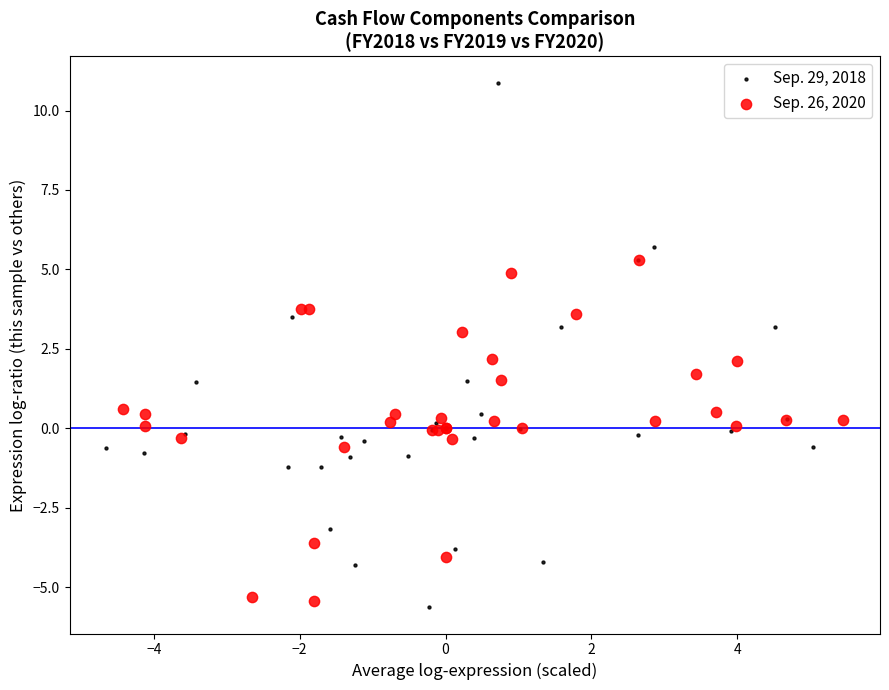

Which series reaches the maximum Y coordinate?

Sep. 29, 2018